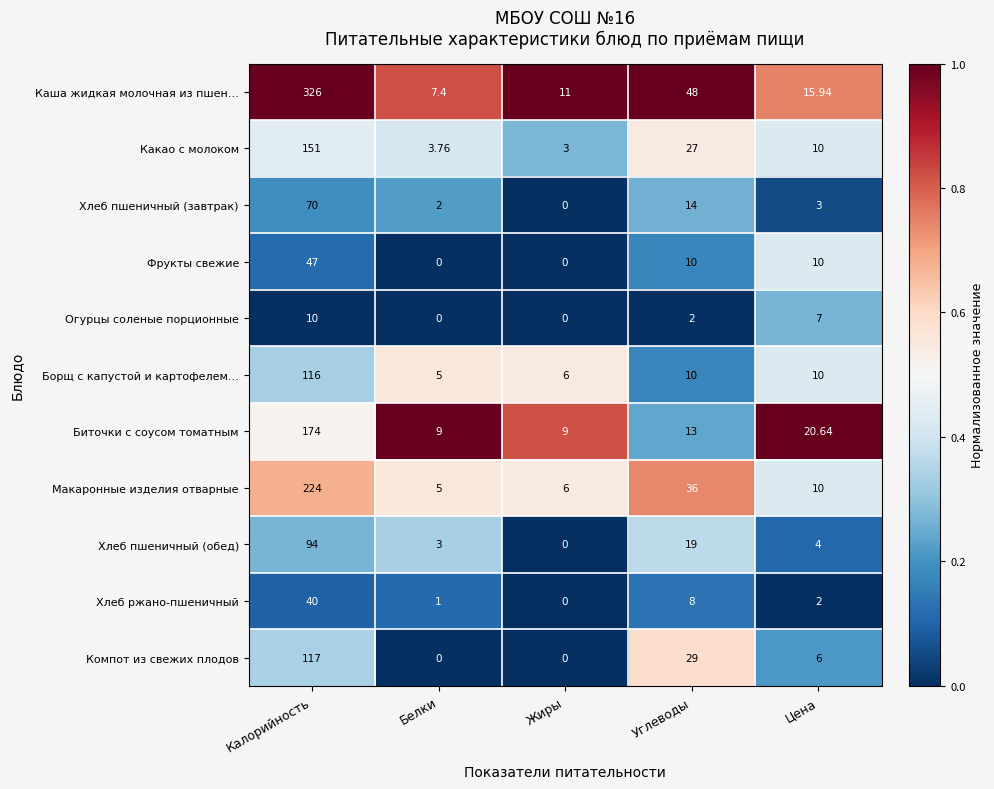

Is the value of Хлеб пшеничный (завтрак) at Жиры greater than the value of Компот из свежих плодов at Цена?

No